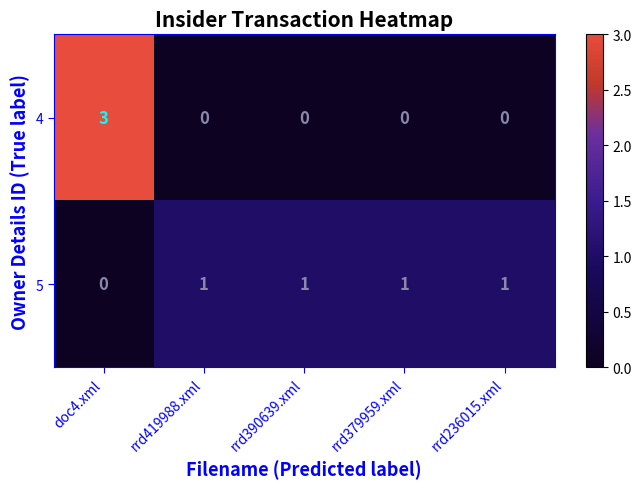

What is the sum of all 5 values?

4